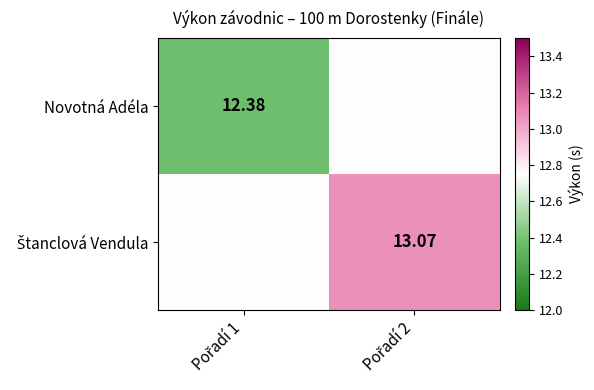

What is the difference between the maximum and minimum values in the Novotná Adéla series?

0.4